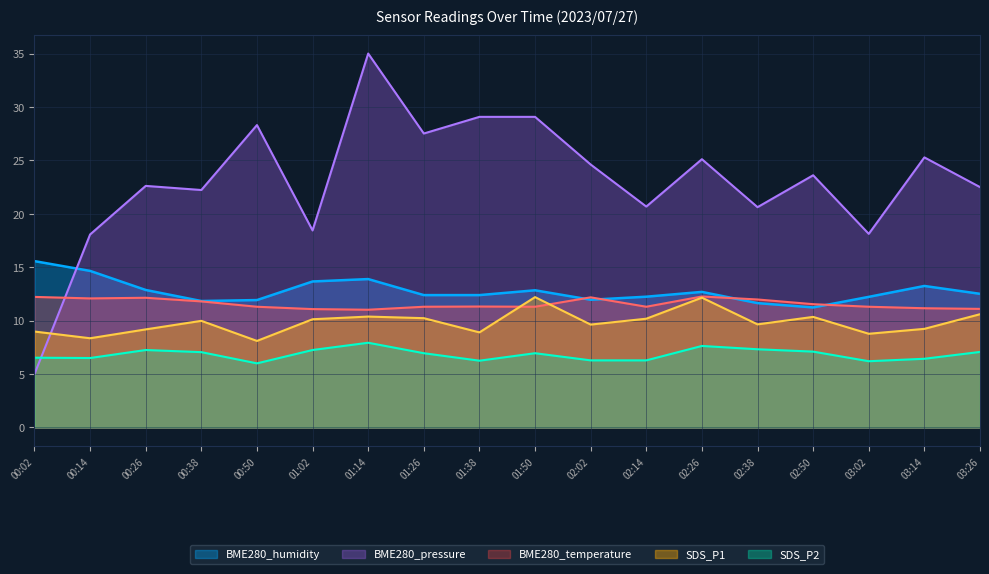

Count the number of data series in this chart.

5